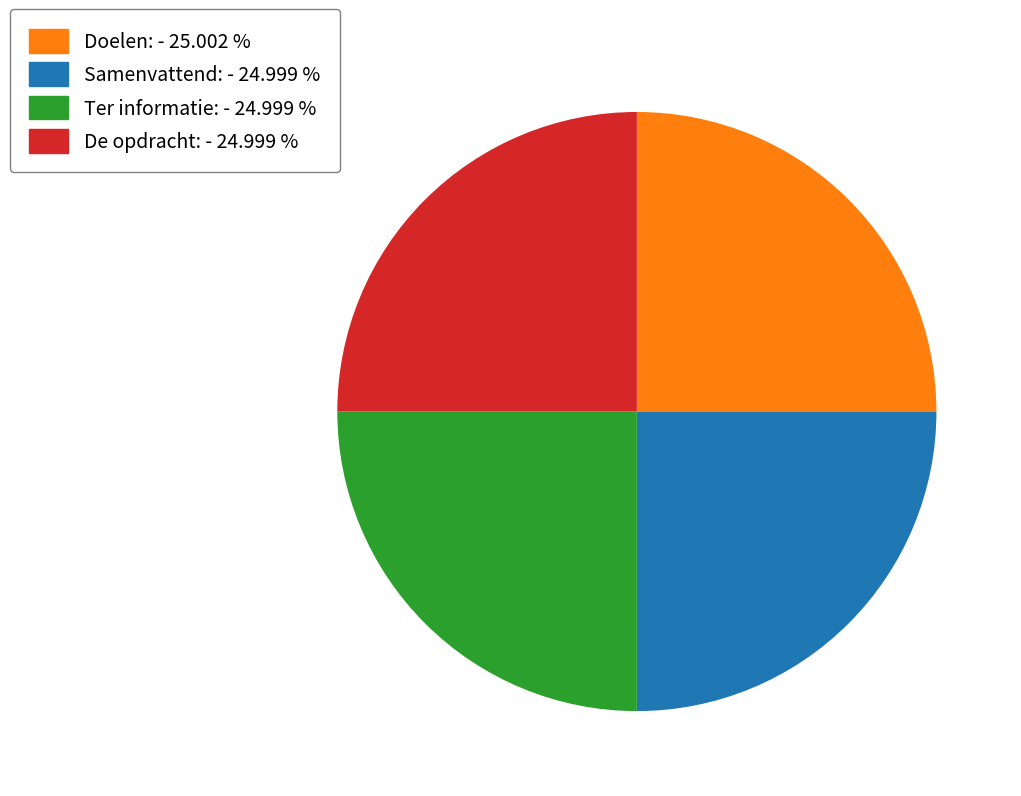

Does Ter informatie: - 24.999 % account for over 50% of the chart?

No